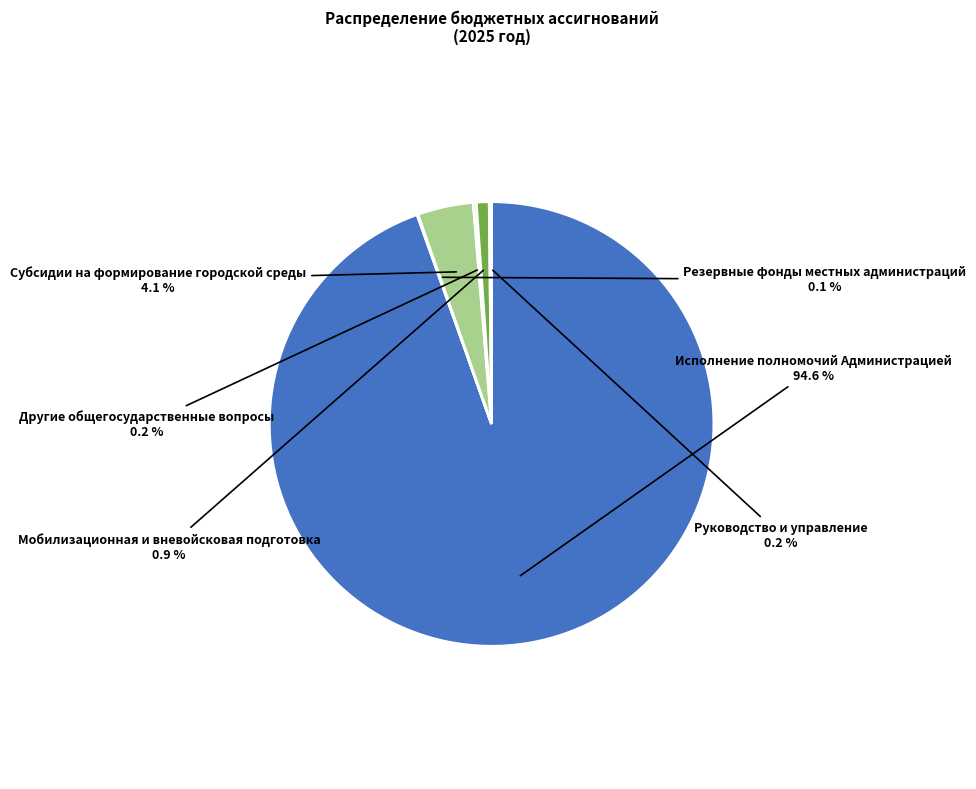

Does any single category account for the majority?

Yes